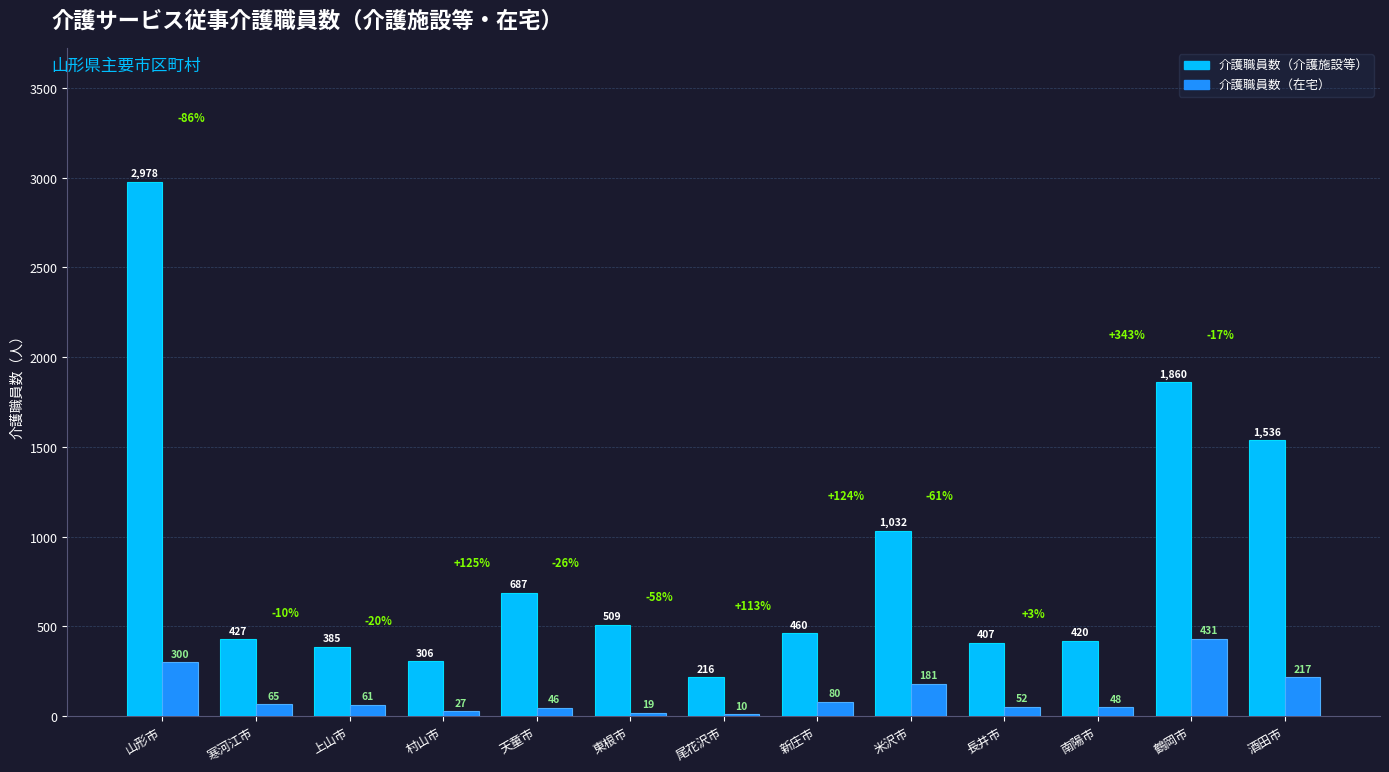

The value of 介護職員数（在宅） at 尾花沢市 is 10.0. True or false?

True